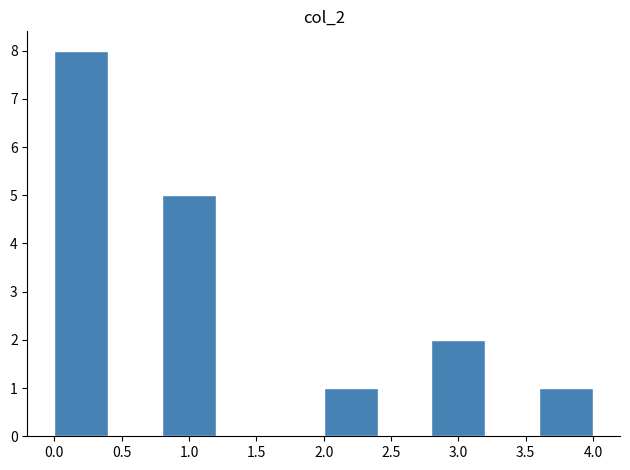

Reading left to right, transcribe this chart: for each bar, give the range it covers on the x-axis and its height. The values are not printed on the chart, so give them approximately, as read against the axis.

0.0 to 0.4: 8
0.4 to 0.8: 0
0.8 to 1.2: 5
1.2 to 1.6: 0
1.6 to 2.0: 0
2.0 to 2.4: 1
2.4 to 2.8: 0
2.8 to 3.2: 2
3.2 to 3.6: 0
3.6 to 4.0: 1